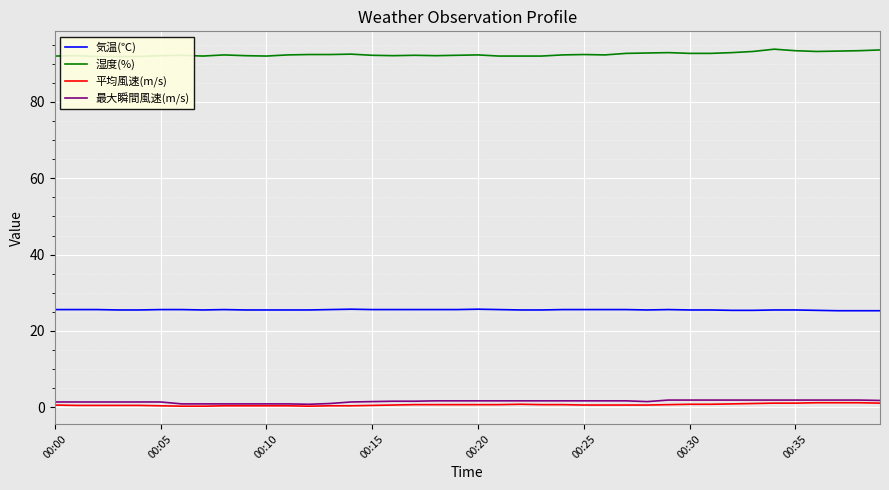

True or false: 気温(℃) and 平均風速(m/s) cross at least once.

False